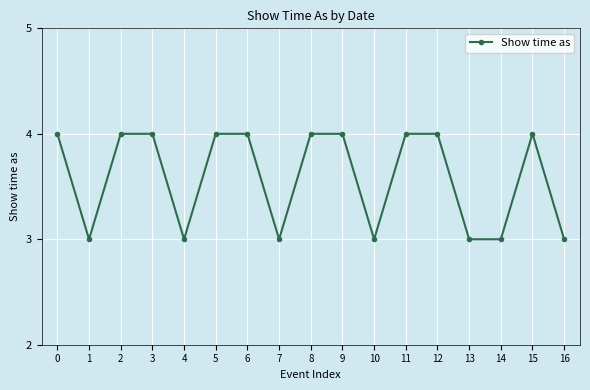

How many distinct data groups are displayed?

1